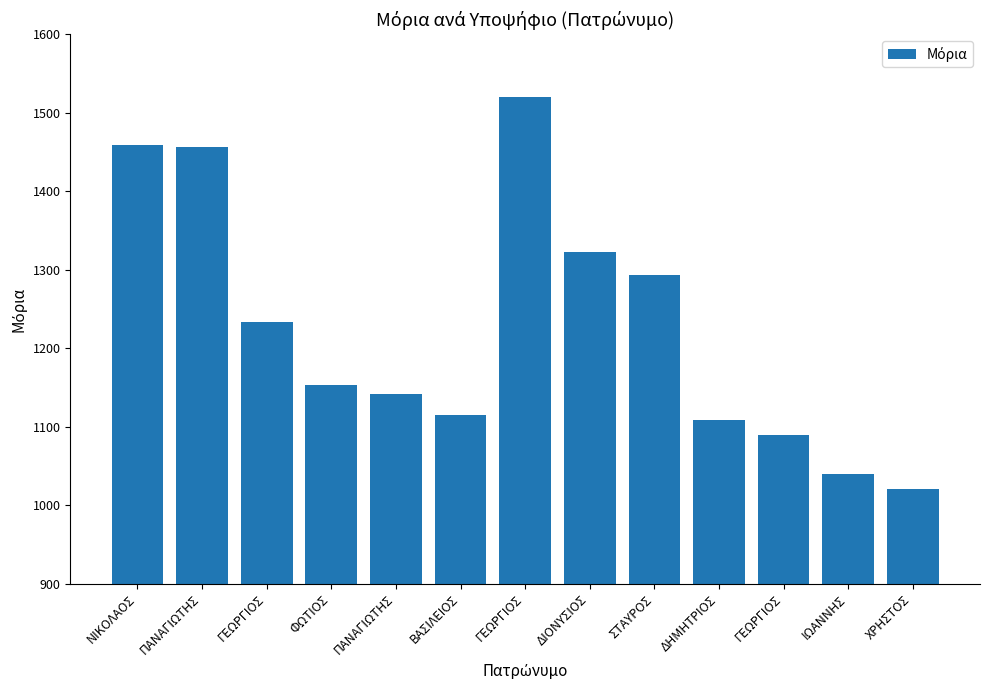

List the labels in order of value, smallest first.

ΧΡΗΣΤΟΣ, ΙΩΑΝΝΗΣ, ΓΕΩΡΓΙΟΣ, ΔΗΜΗΤΡΙΟΣ, ΒΑΣΙΛΕΙΟΣ, ΠΑΝΑΓΙΩΤΗΣ, ΦΩΤΙΟΣ, ΓΕΩΡΓΙΟΣ, ΣΤΑΥΡΟΣ, ΔΙΟΝΥΣΙΟΣ, ΠΑΝΑΓΙΩΤΗΣ, ΝΙΚΟΛΑΟΣ, ΓΕΩΡΓΙΟΣ